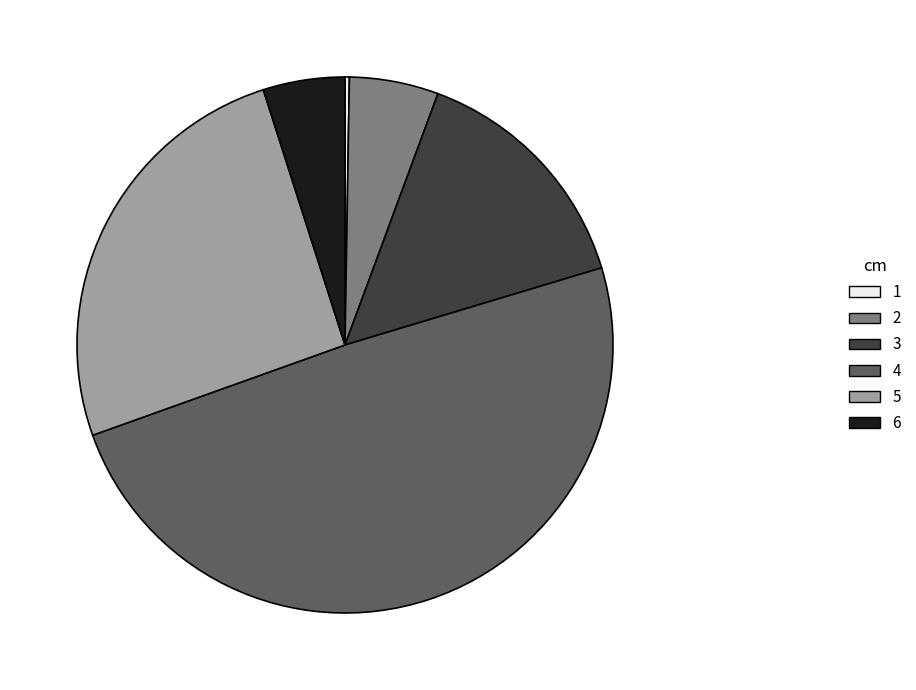

Which category has the biggest portion of the pie?

4